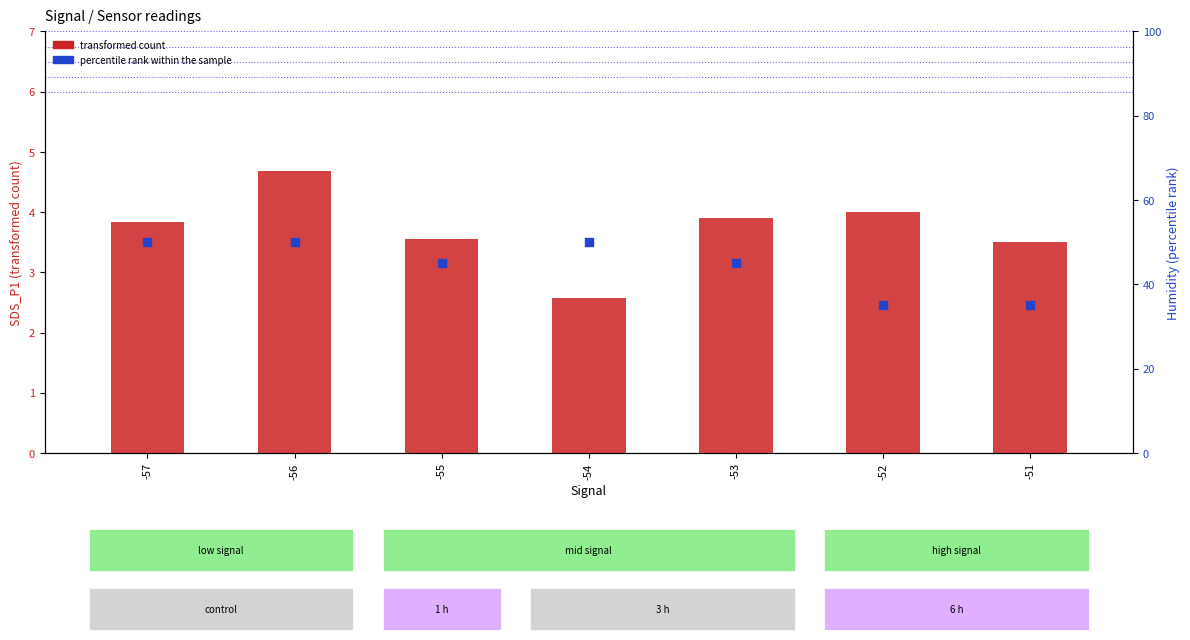

Which series contains the lowest Y value?

transformed count